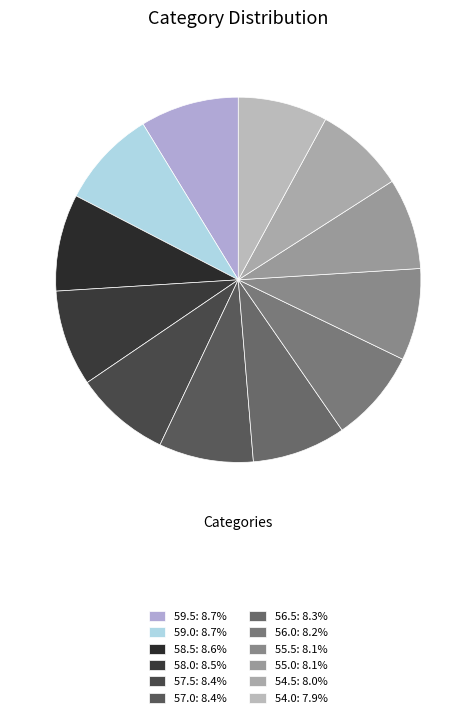

To the nearest percent, what percentage of the pie is 56.5?

8%